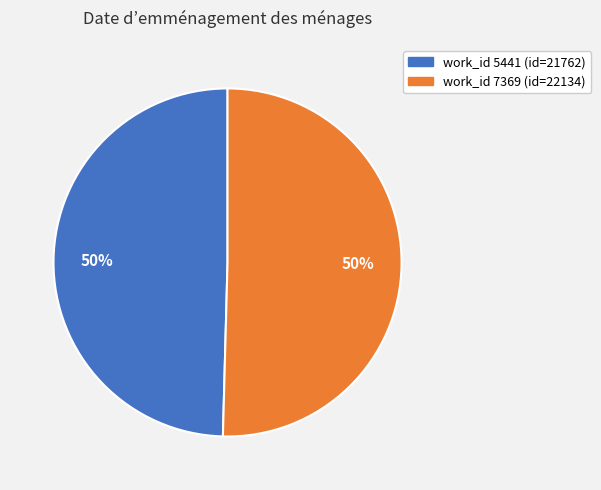

What is the ratio of the value at work_id 7369 (id=22134) to the value at work_id 5441 (id=21762)?

1.0